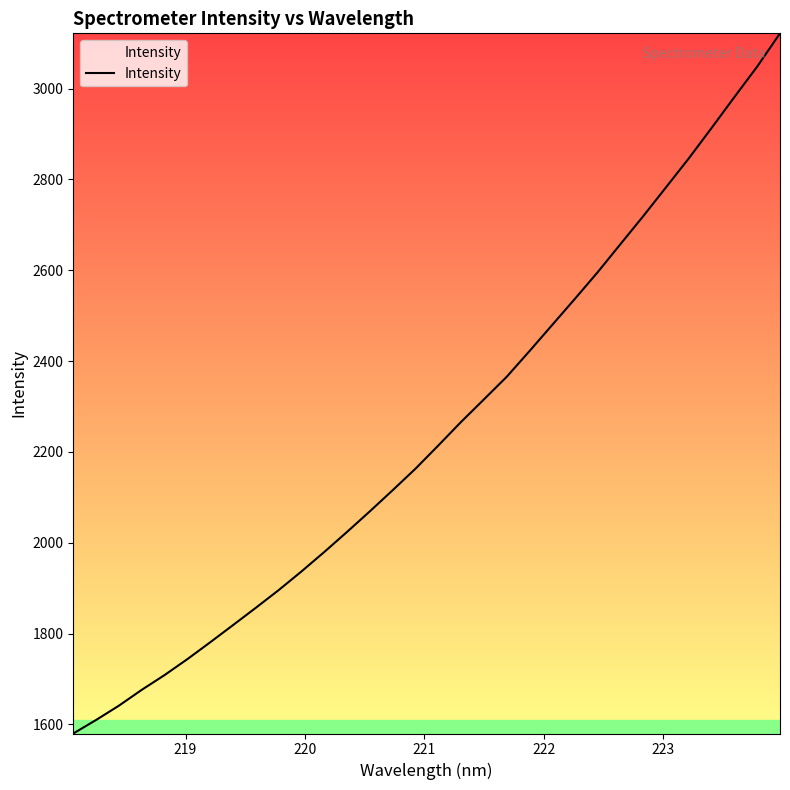

What is the difference between the maximum and minimum values?

1542.0